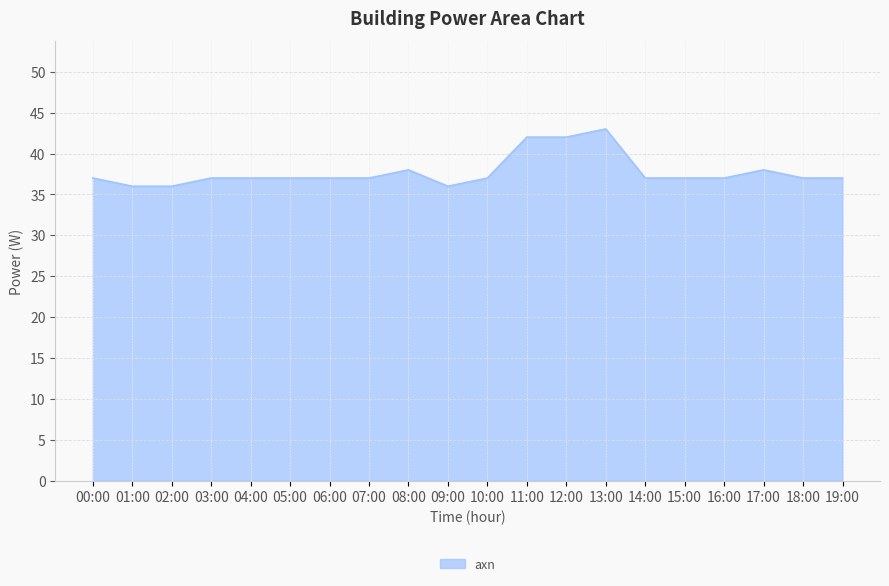

How many lines are shown in the chart?

1